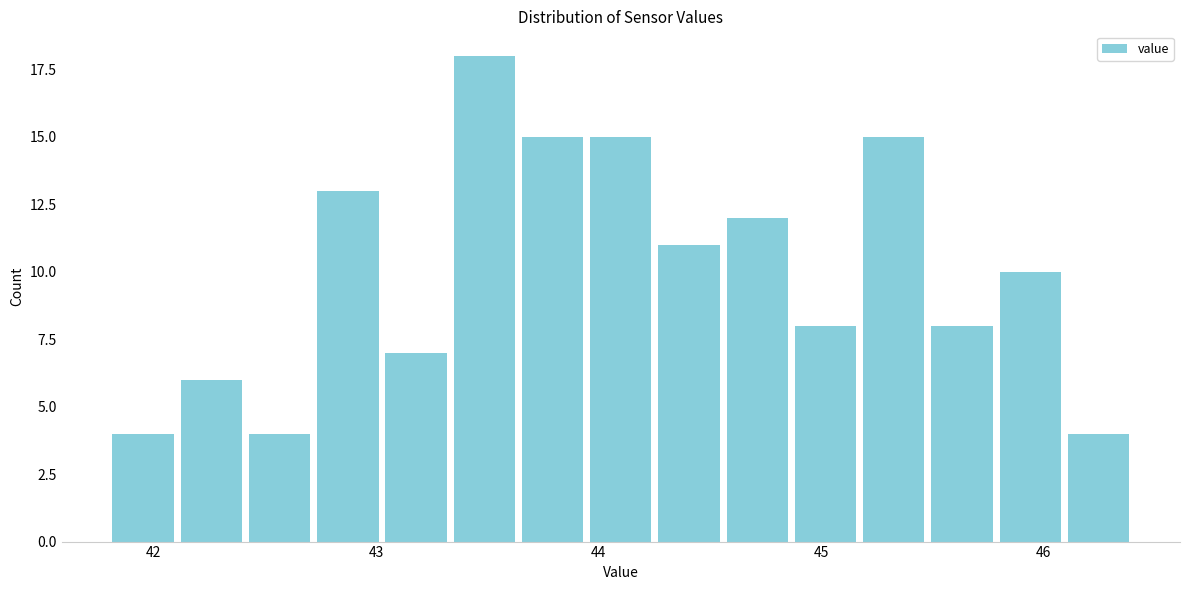

Read against the x-axis, roughly where is the centre of the tallest bar?

43.5